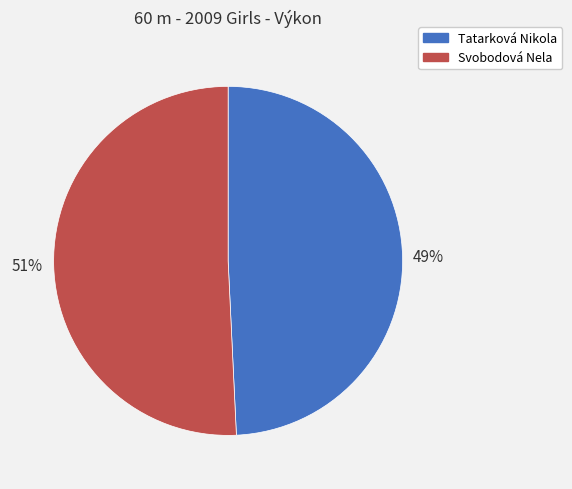

To the nearest percent, what is the difference between the Tatarková Nikola and Svobodová Nela slice percentages?

2%